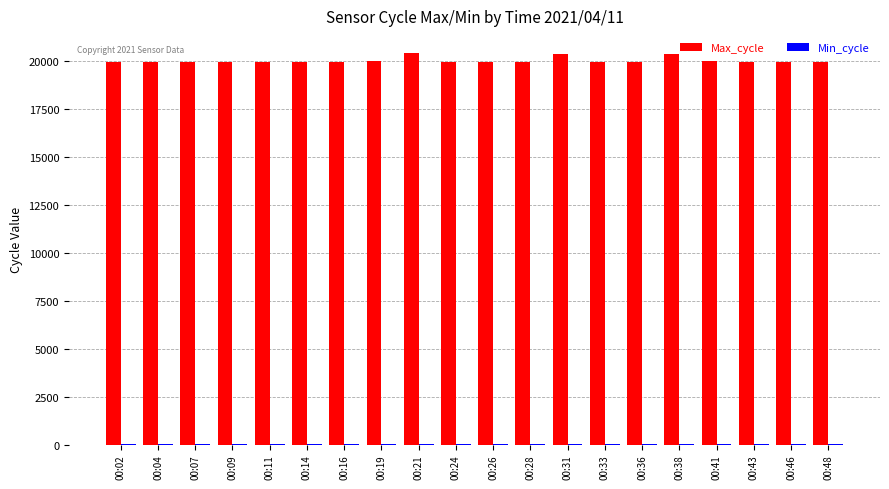

Which series has the largest total across all categories?

Max_cycle